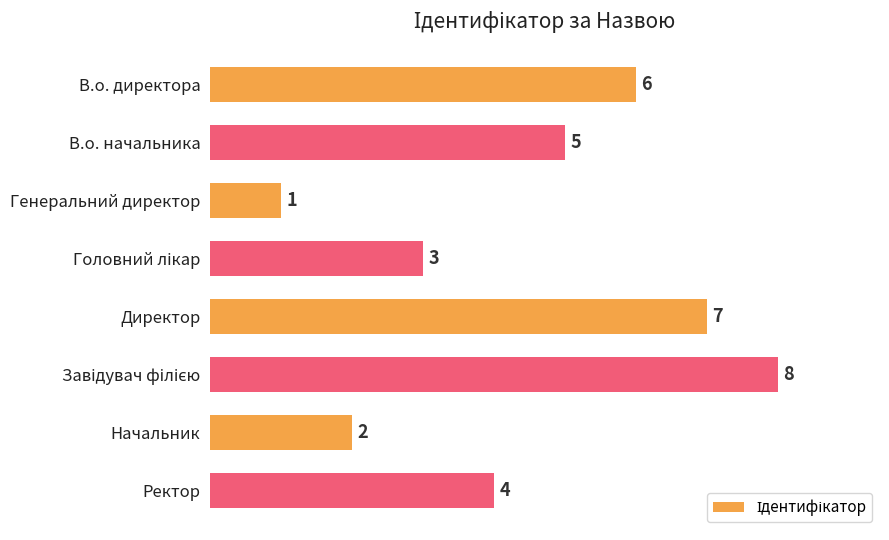

What is the change in value from В.о. директора to Начальник?

-4